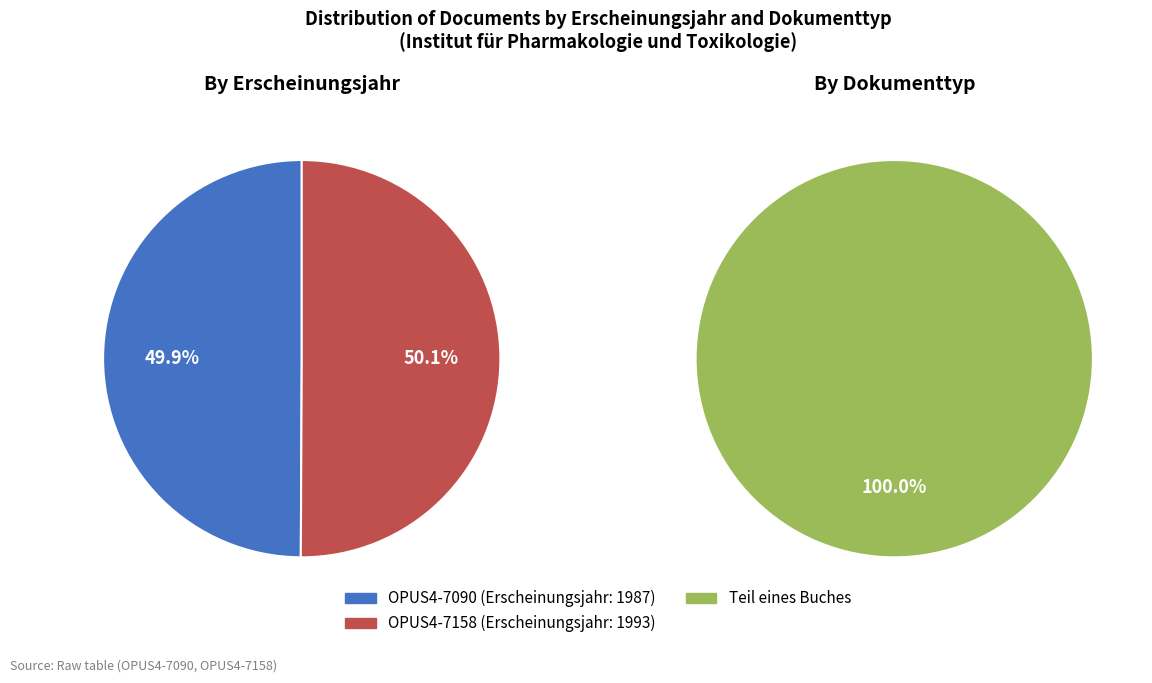

Which slice is the smallest?

OPUS4-7090